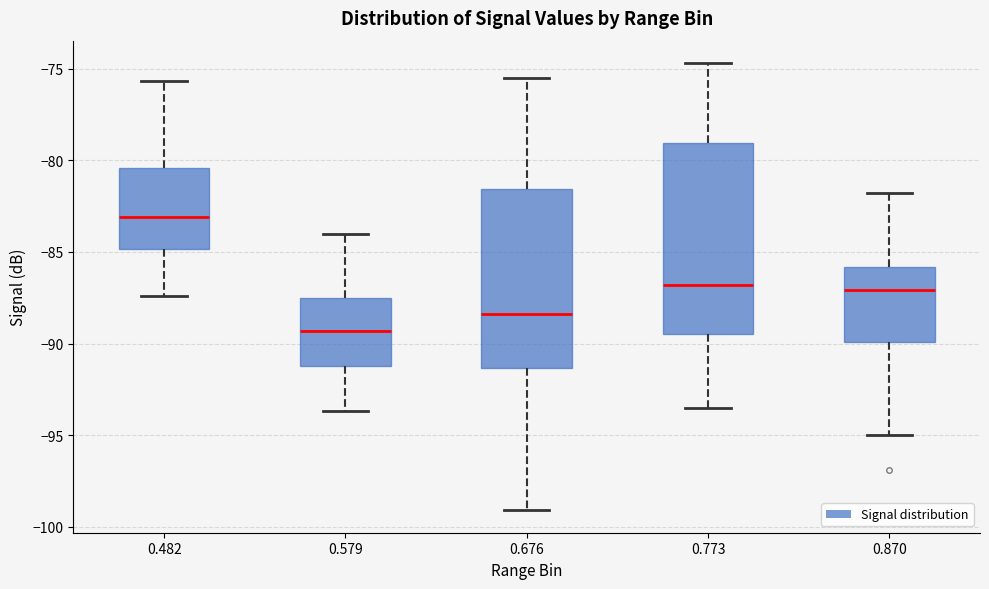

Which box has the highest median line?

0.482